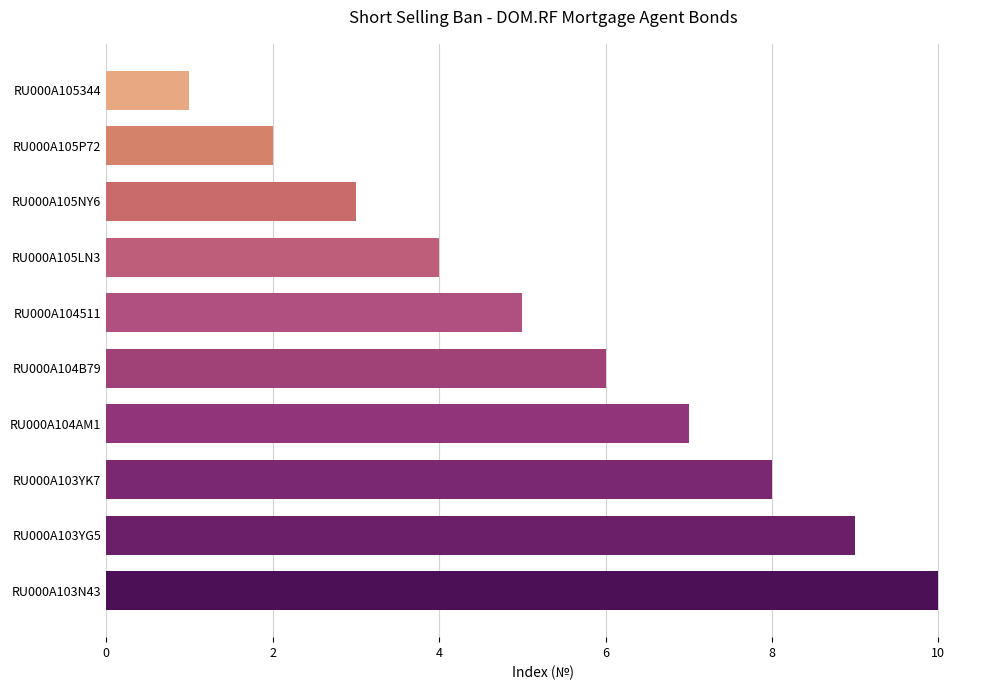

Is it true that the value at RU000A105P72 is 3?

False